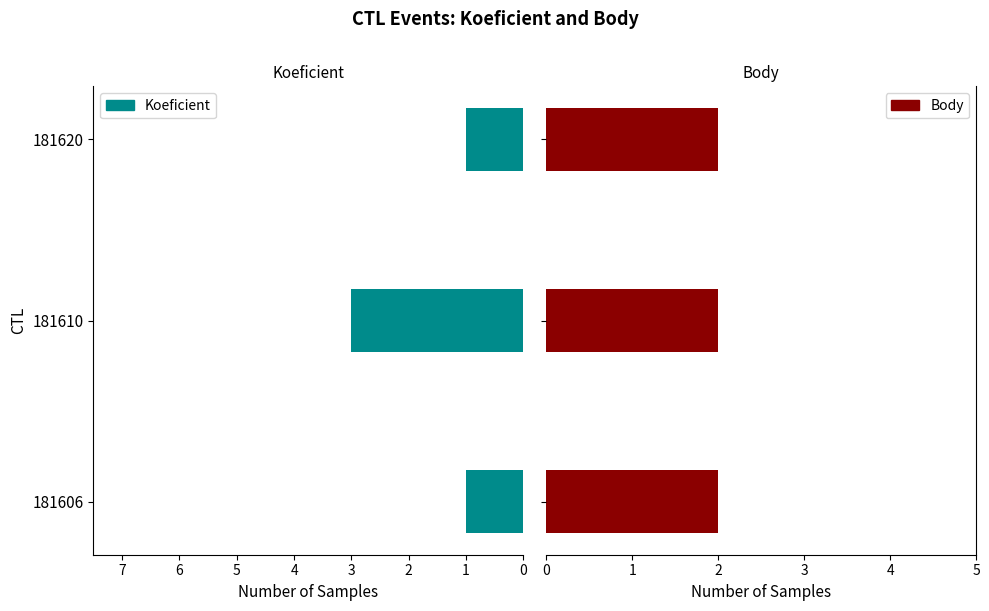

True or false: Koeficient has a value of 2 at 181620.

False